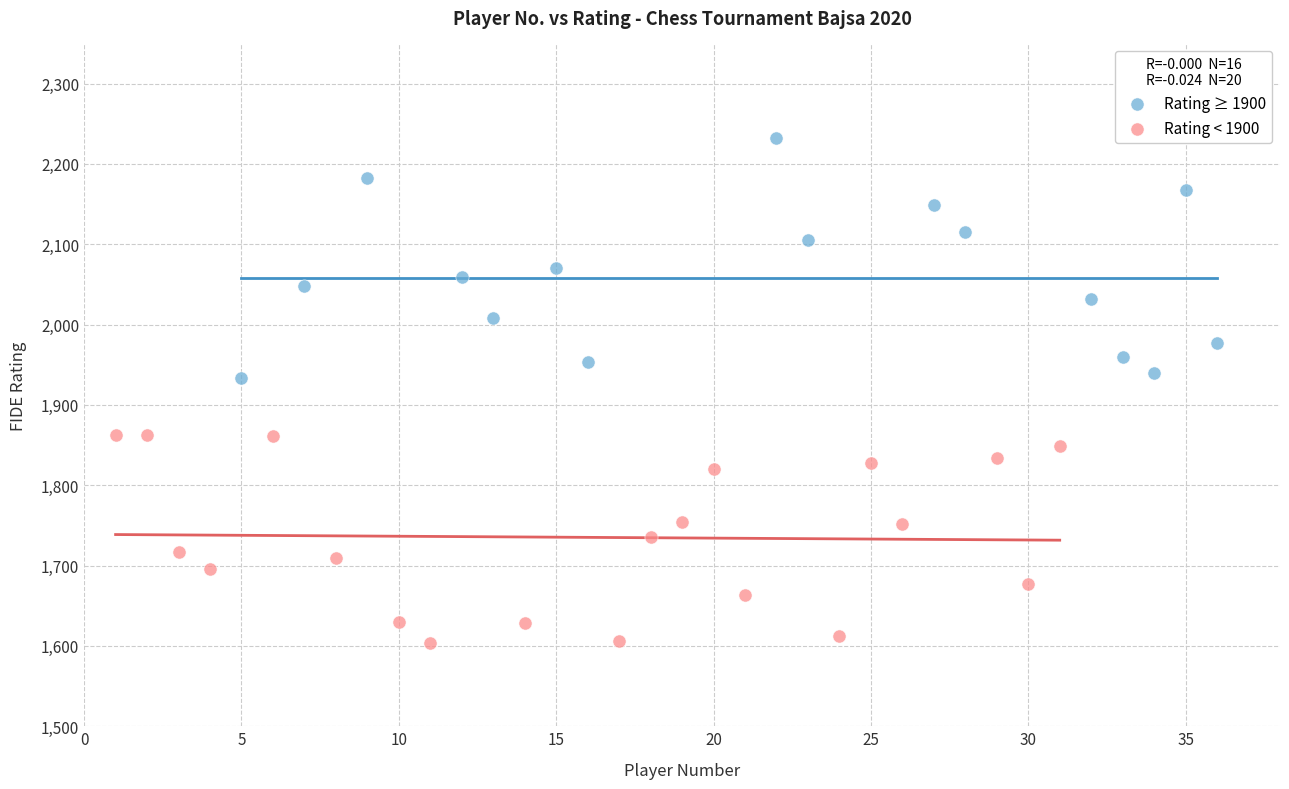

Which series contains the highest Y value?

Rating ≥ 1900